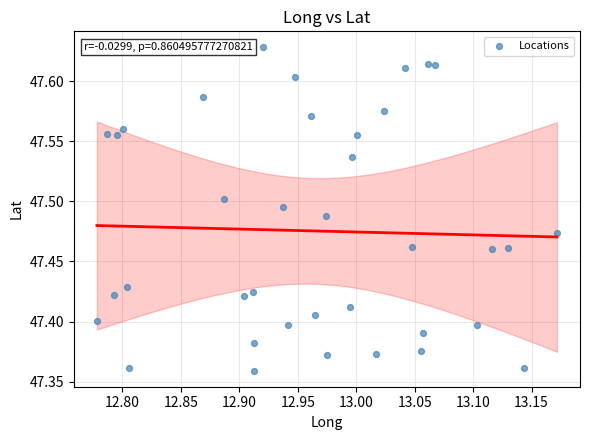

What is the range of X values (max minus min)?

0.4